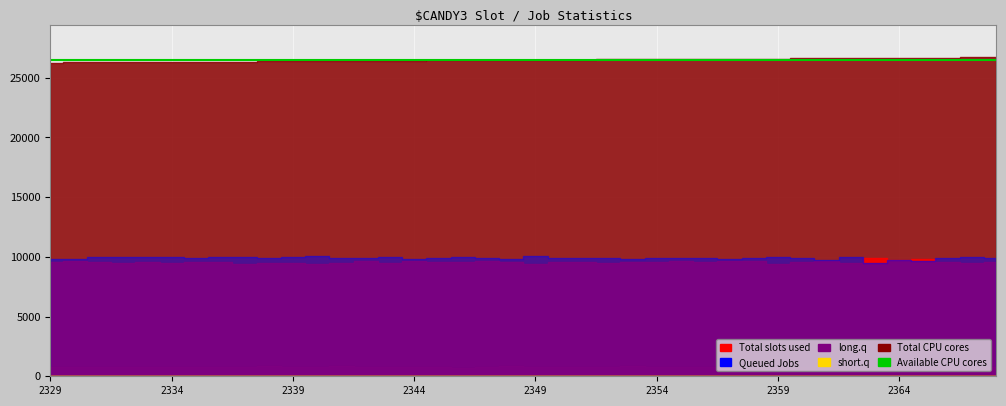

Is the value of col_5 at 2347 greater than the value of col_3 at 2366?

No